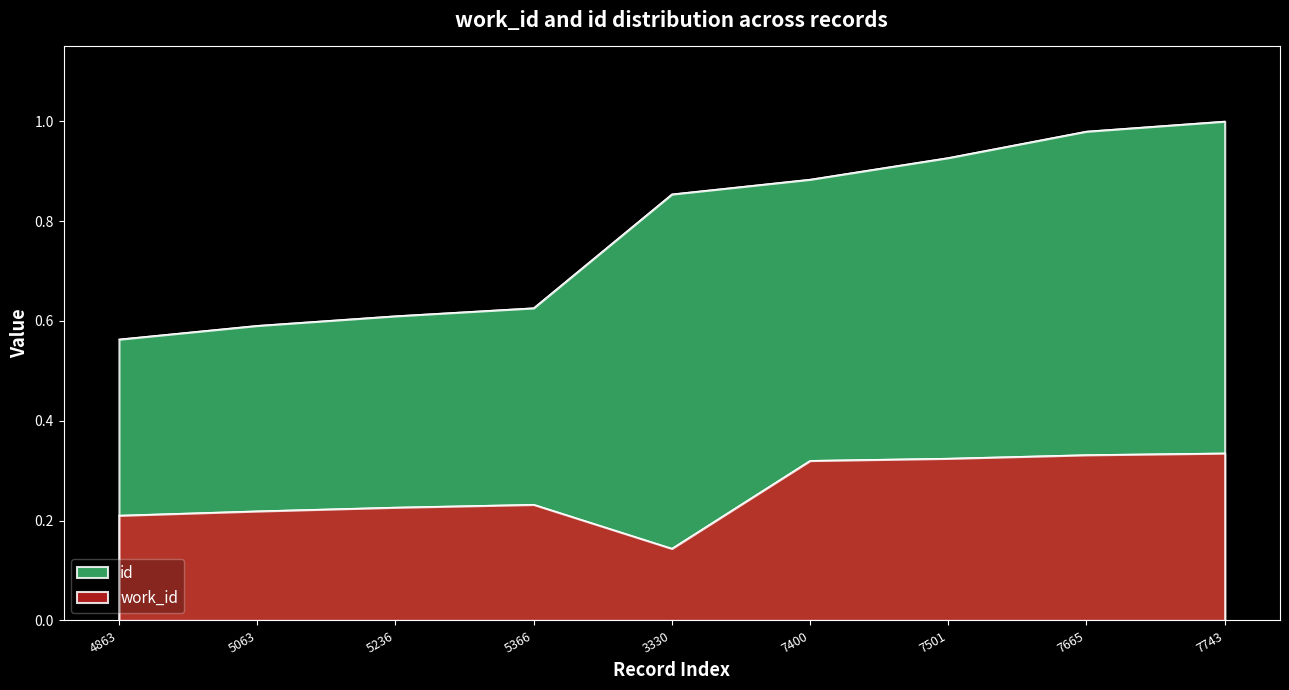

What are all the series names shown in the legend?

work_id, id